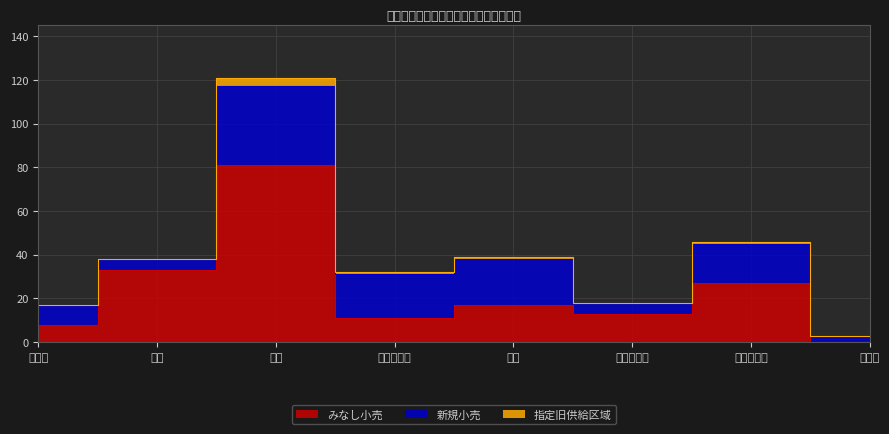

In 指定旧供給区域, how many points are higher than both neighbors (excluding endpoints)?

2